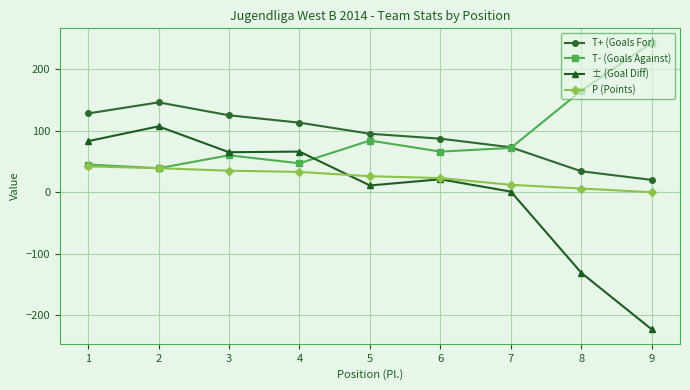

What is the greatest value displayed?

243